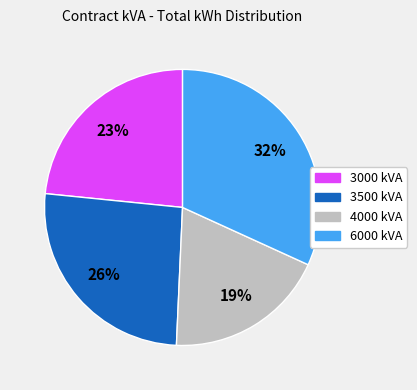

Which has a higher value, 6000 kVA or 3000 kVA?

6000 kVA